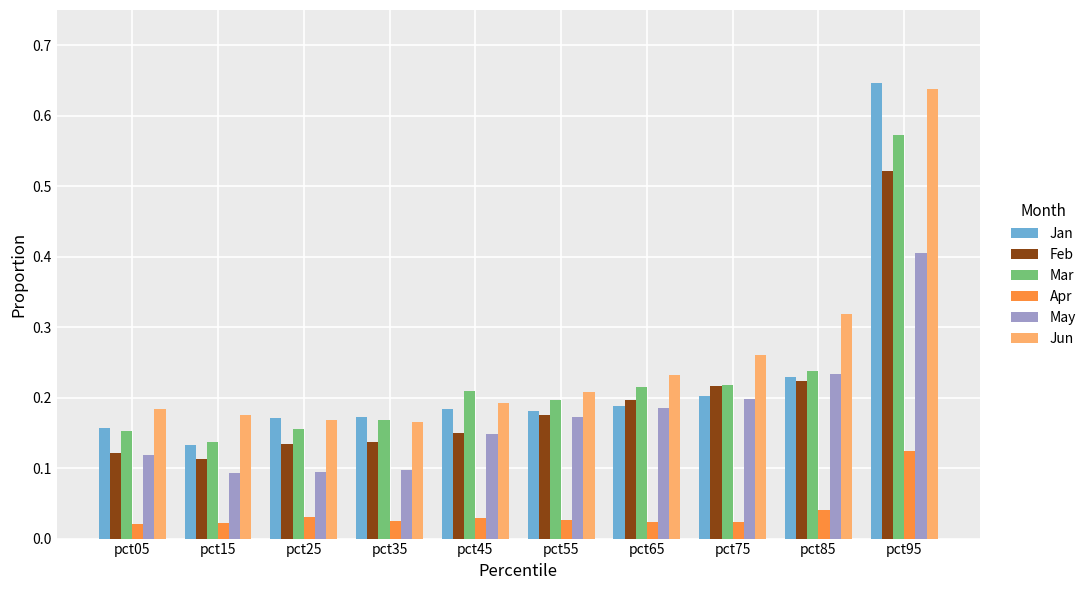

At which category is the sum across all series the highest?

pct95